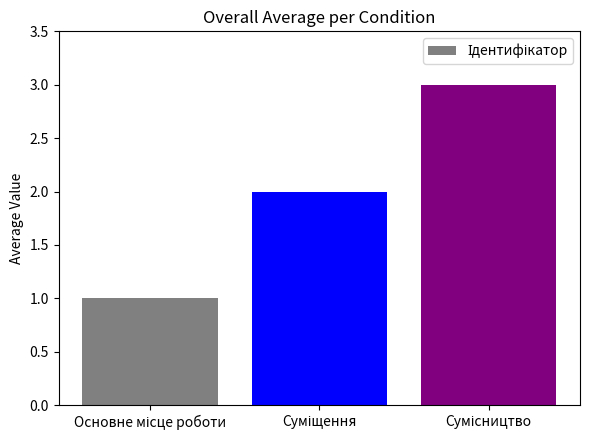

Does the chart contain any negative values?

No